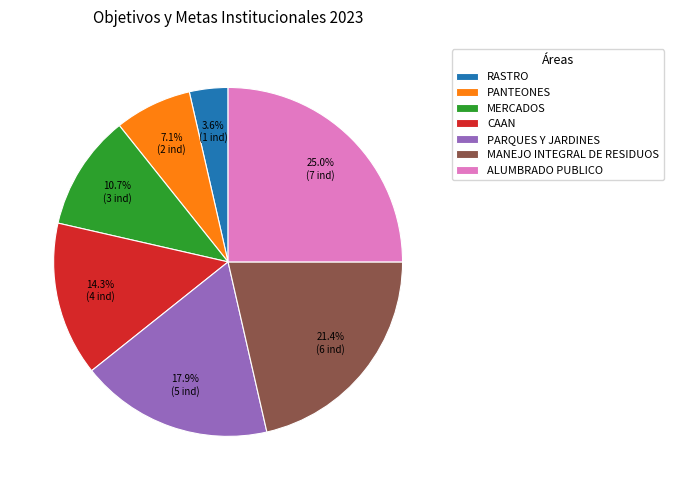

What is the smallest slice in the pie chart?

RASTRO